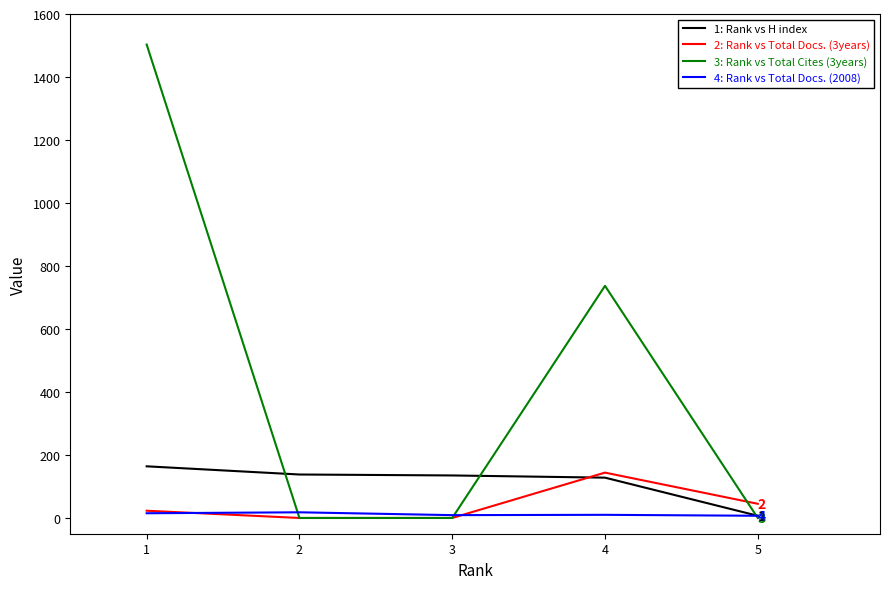

What is the approximate value of 1: Rank vs H index at 4, to the nearest 5?

130